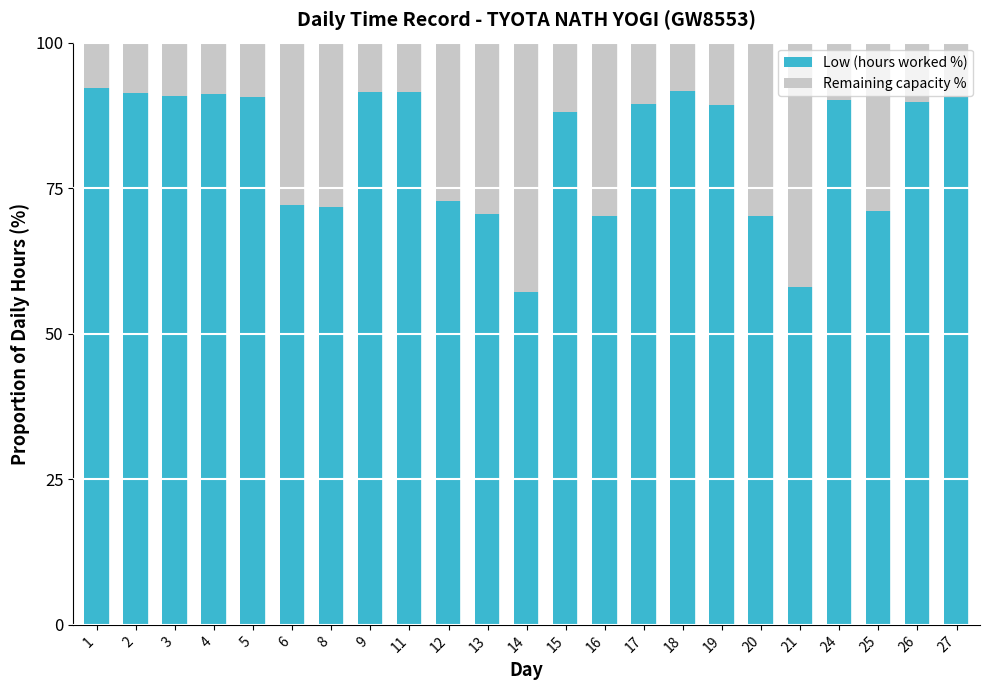

What is the total value across all series at 19?

100.0